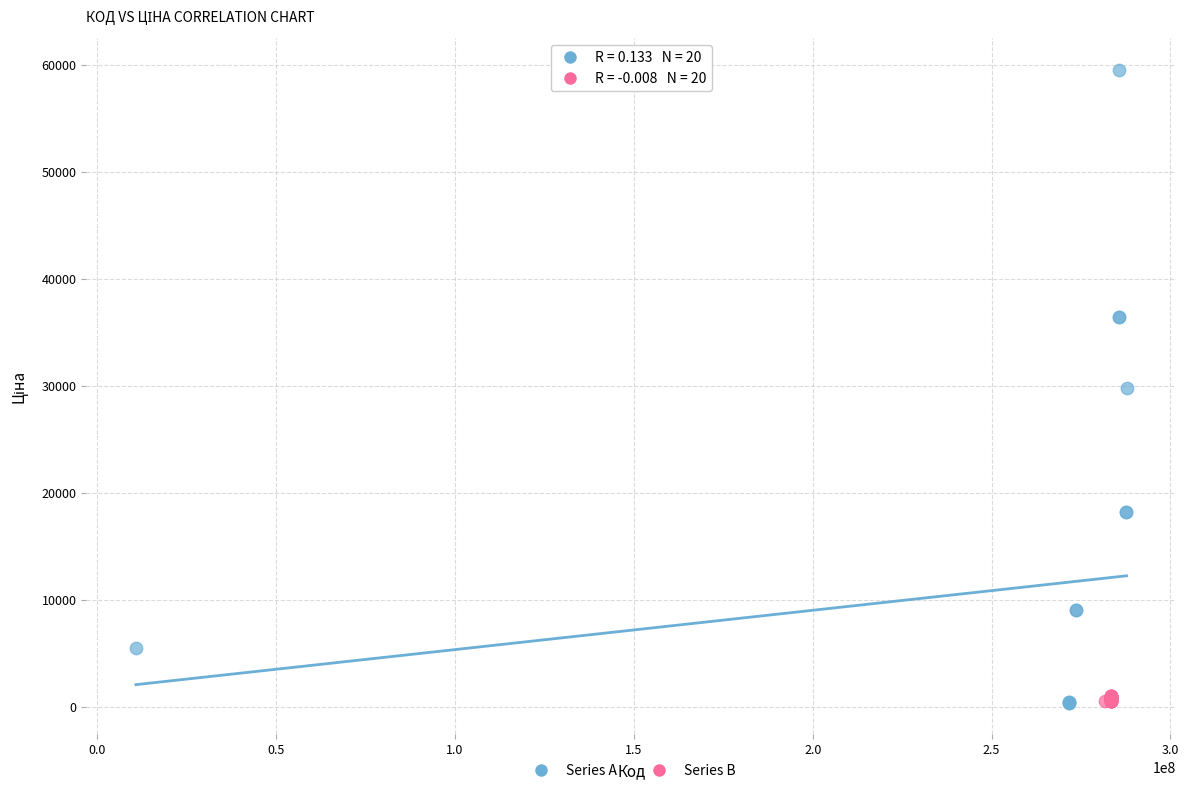

Which series reaches the maximum Y coordinate?

Series A